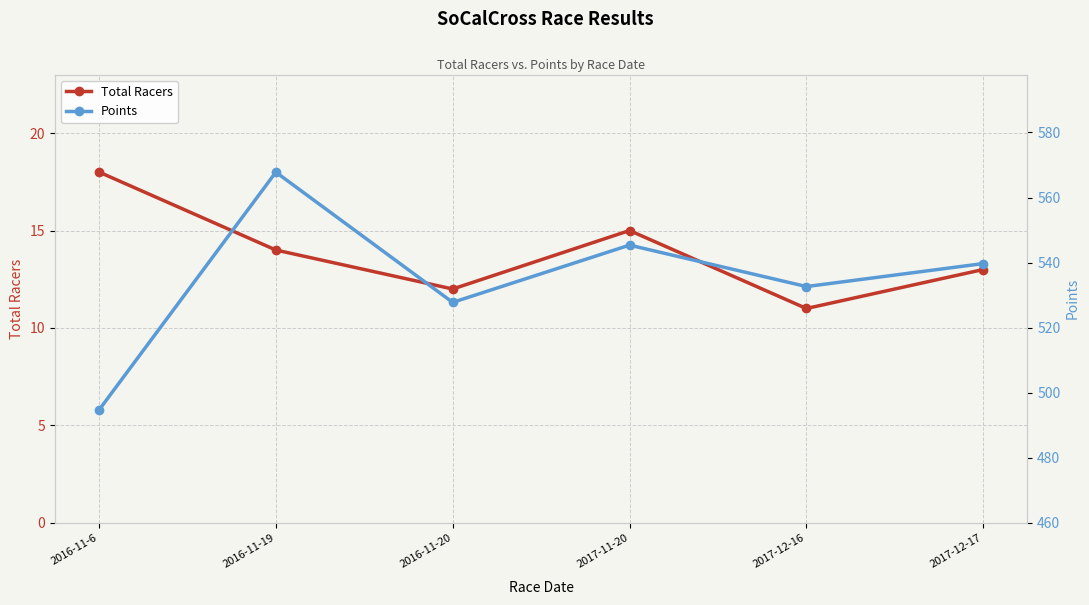

The Points series shows 545.4 at 2017-11-20. True or false?

True